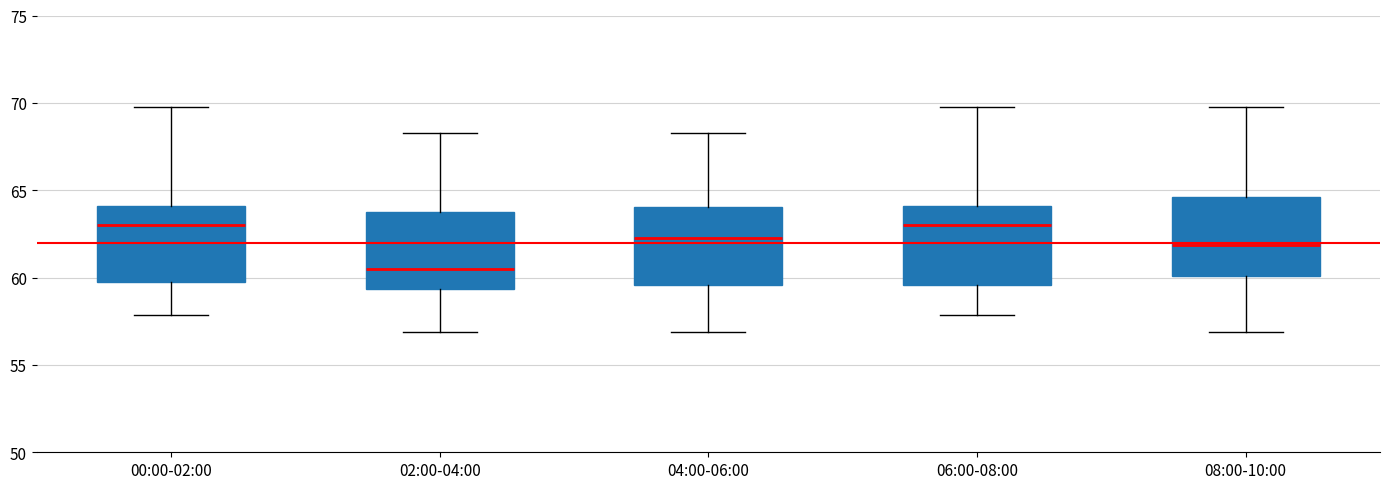

Where does the median line of the box for 06:00-08:00 sit on the y-axis? The values are not printed on the chart, so give them approximately, as read against the axis.

63.0